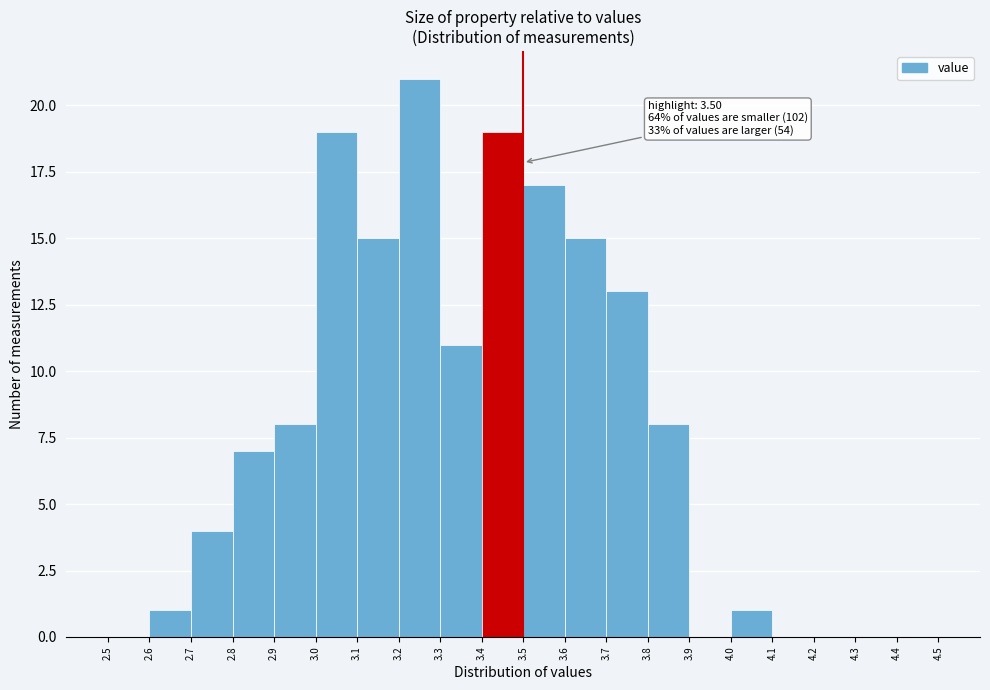

Over which range of the x-axis is the bar tallest?

3.2 to 3.3